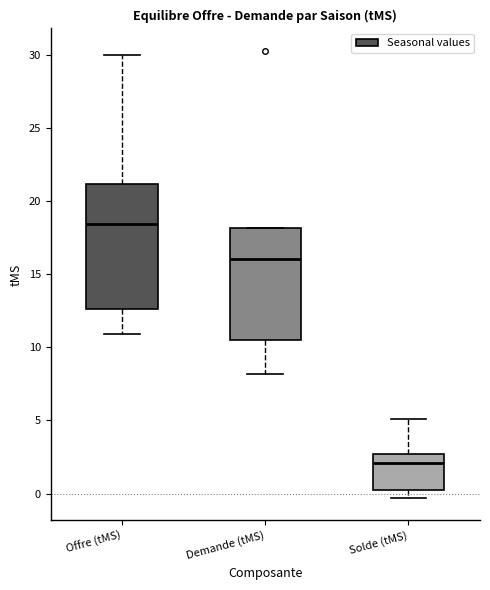

Reading left to right, read every box against the y-axis: the position of its median line, the range the box covers, and the ends of its whiskers. The values are not printed on the chart, so give them approximately, as read against the axis.

Offre (tMS): median 18.5, box 12.5 to 21.0, whiskers 11.0 to 30.0
Demande (tMS): median 16.0, box 10.5 to 18.0, whiskers 8.0 to 18.0
Solde (tMS): median 2.0, box 0.5 to 2.5, whiskers -0.5 to 5.0